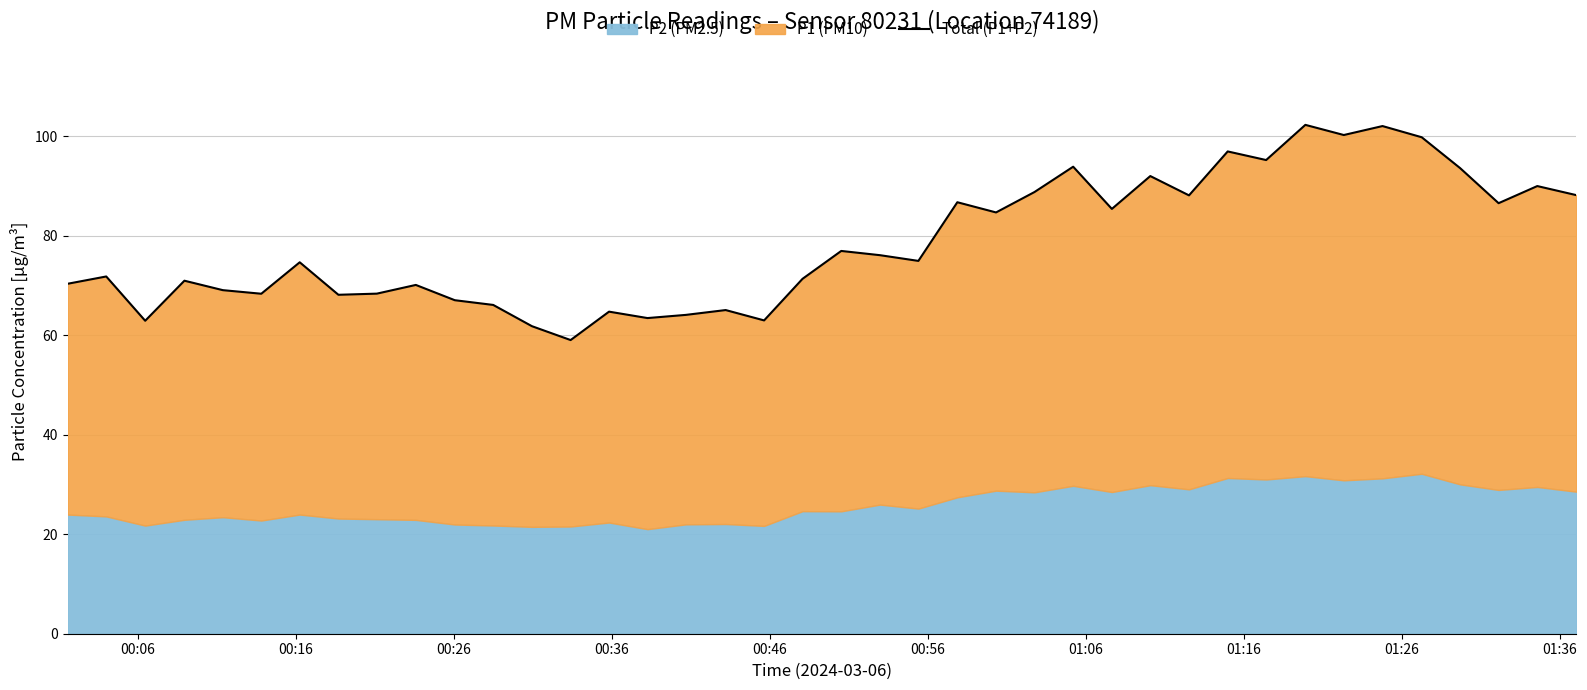

What is the sum of all values?

3142.2